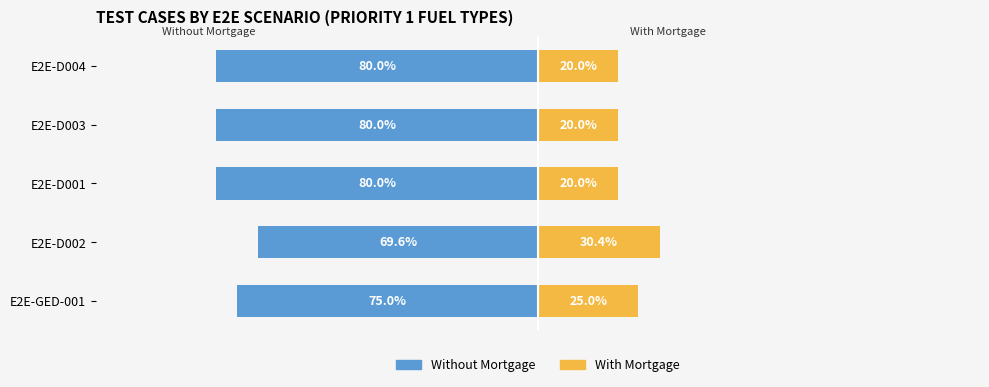

Count the With Mortgage values in the range 20 to 25.

4